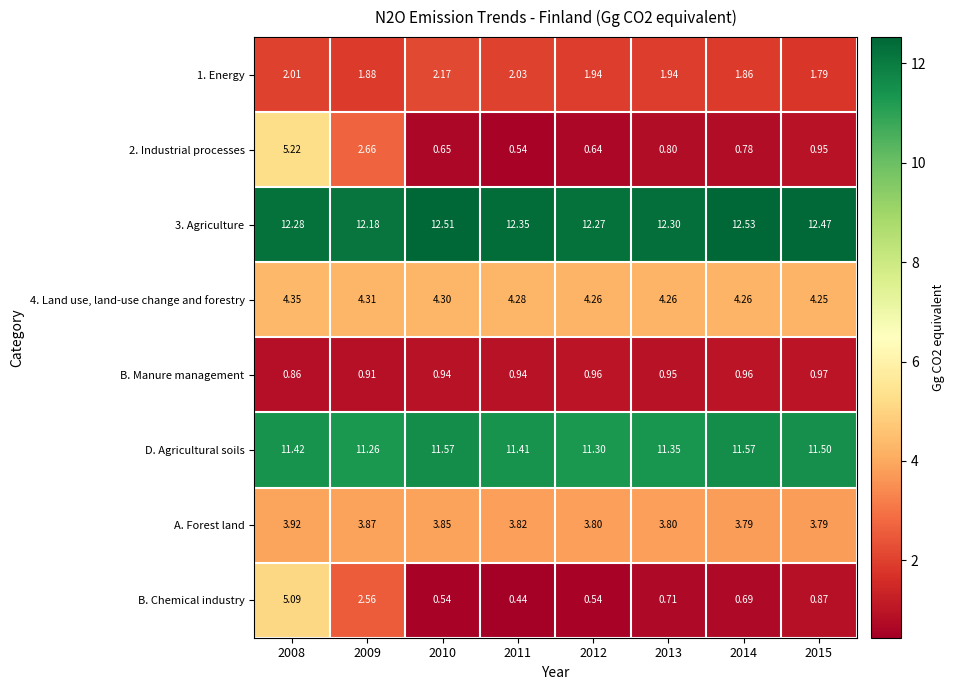

Which series changed the most between 2011 and 2015?

B. Chemical industry